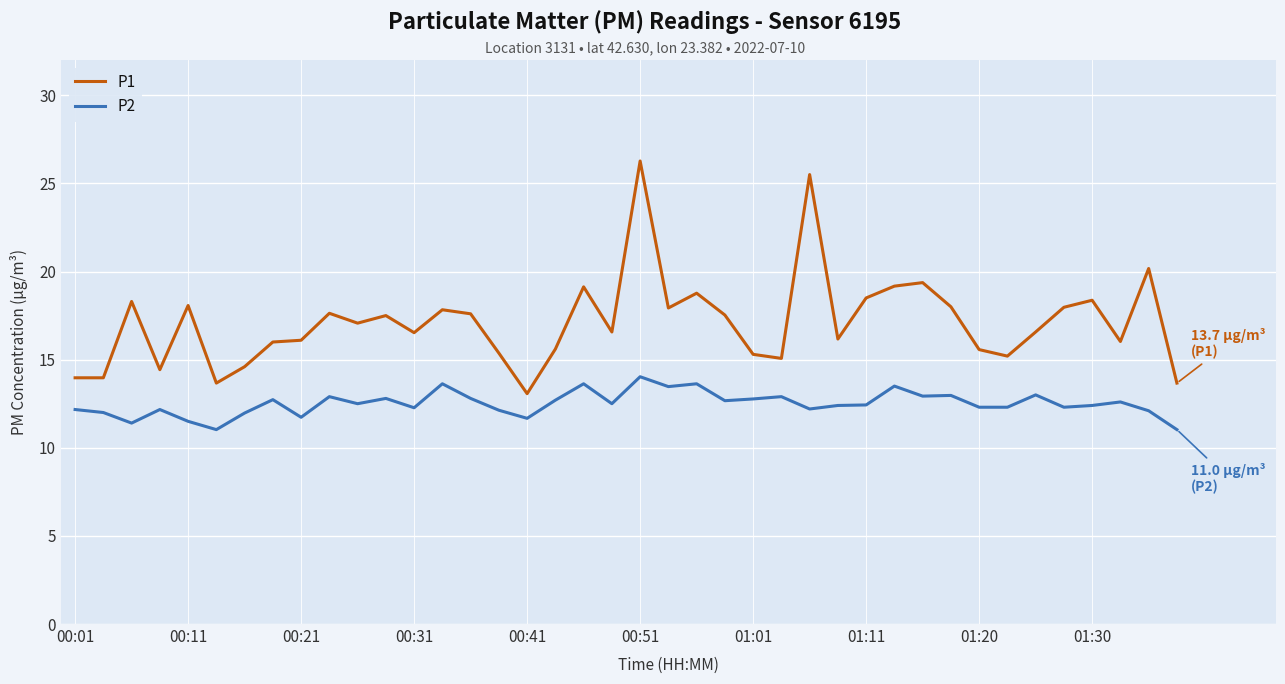

List the series in order of their overall mean, lowest first.

P2, P1